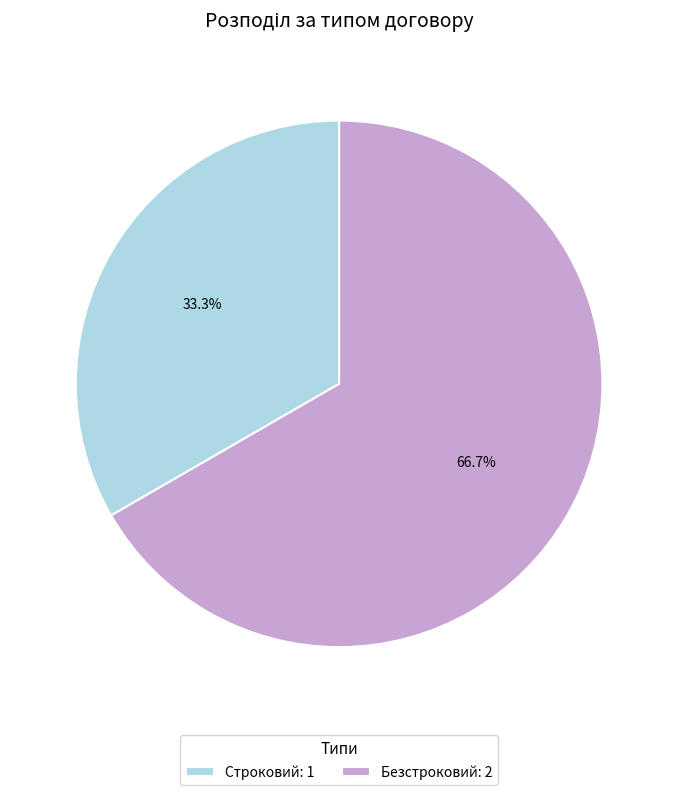

Approximately how many times larger is the value at Строковий compared to Безстроковий?

0.5